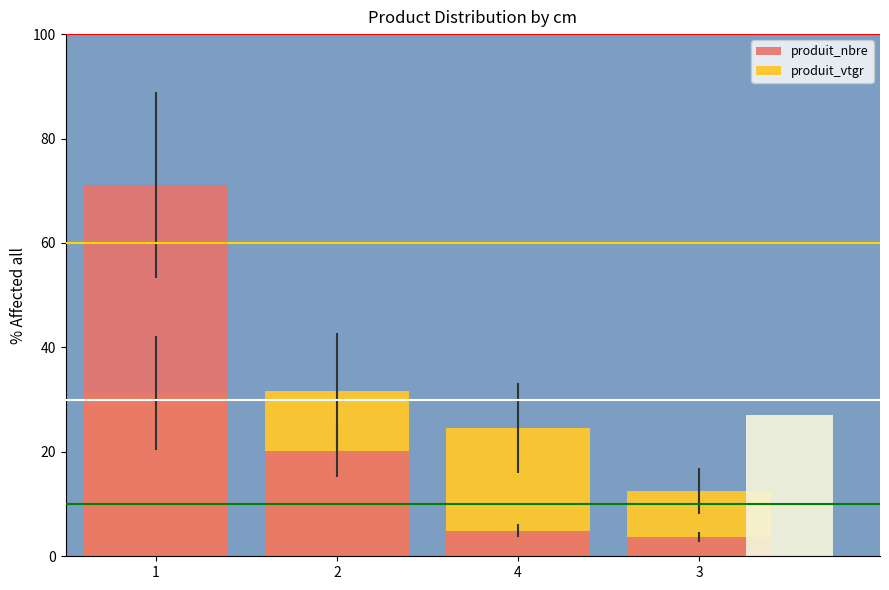

Rank the series at 4 from highest to lowest value.

produit_vtgr, produit_nbre